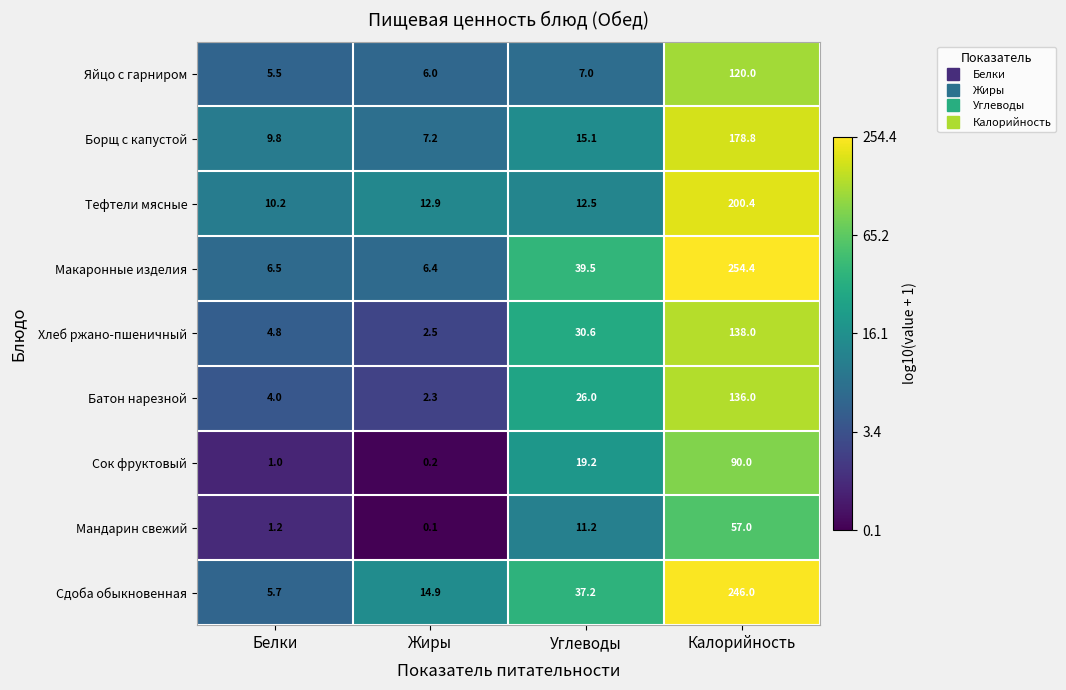

The Сдоба обыкновенная series shows 10.0 at Жиры. True or false?

False